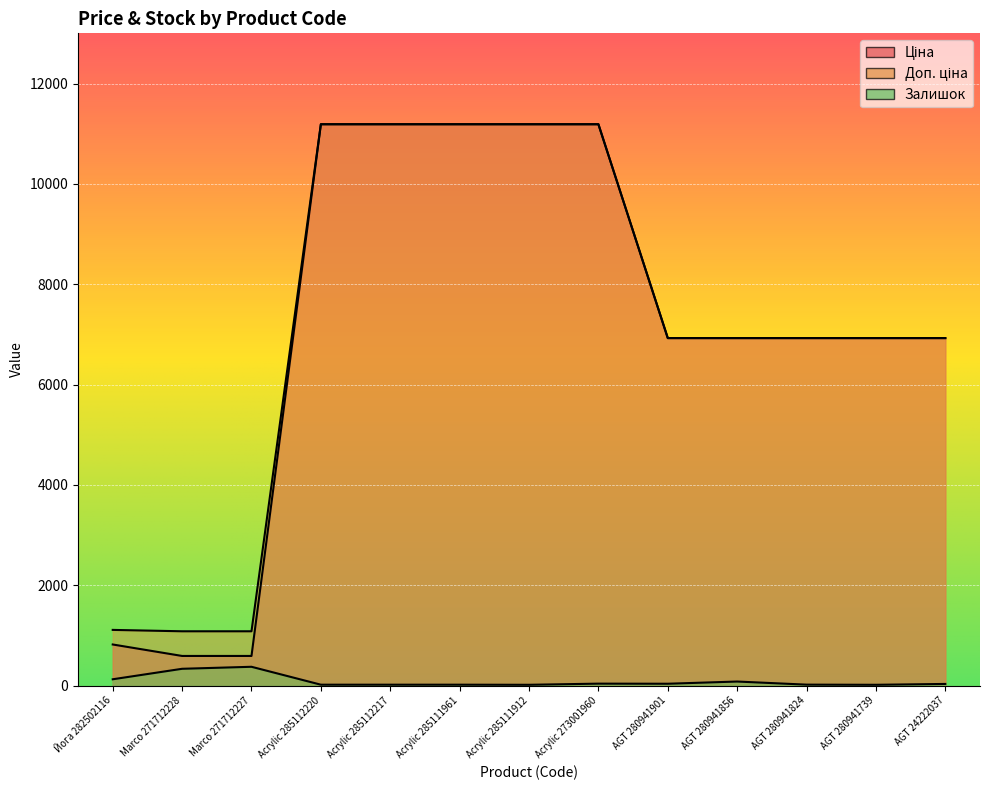

At which label is Залишок closest to 194?

Йога 282502116